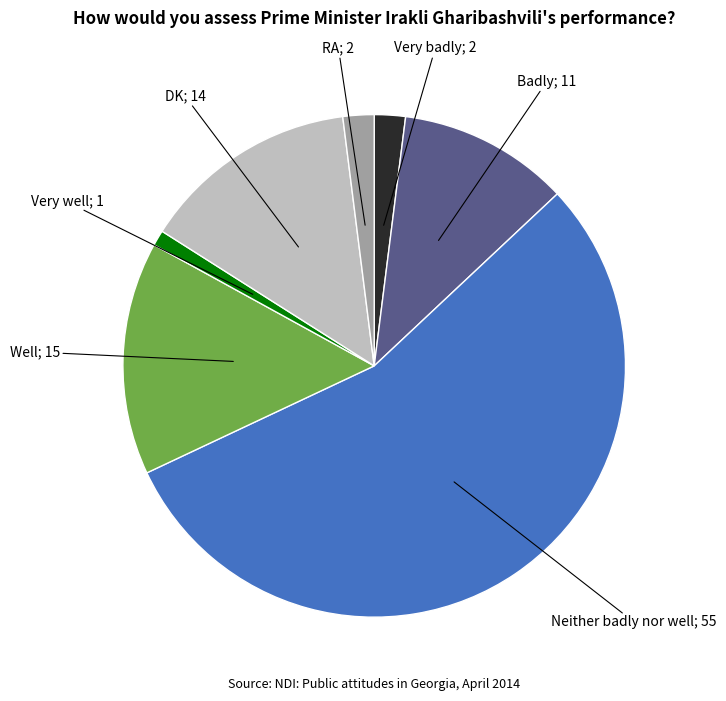

How many segments does this pie chart have?

7